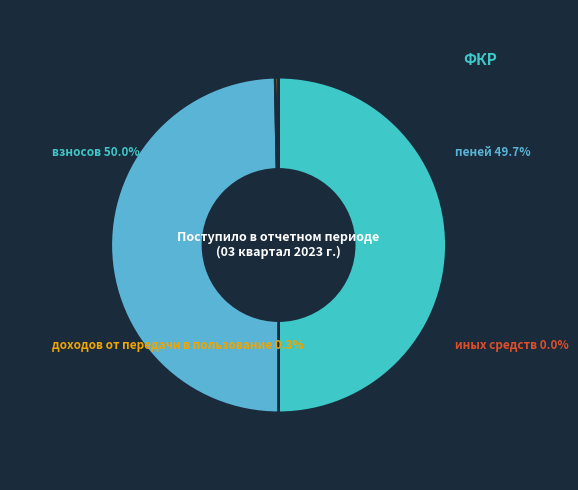

True or false: иных средств accounts for 0% of the total.

True